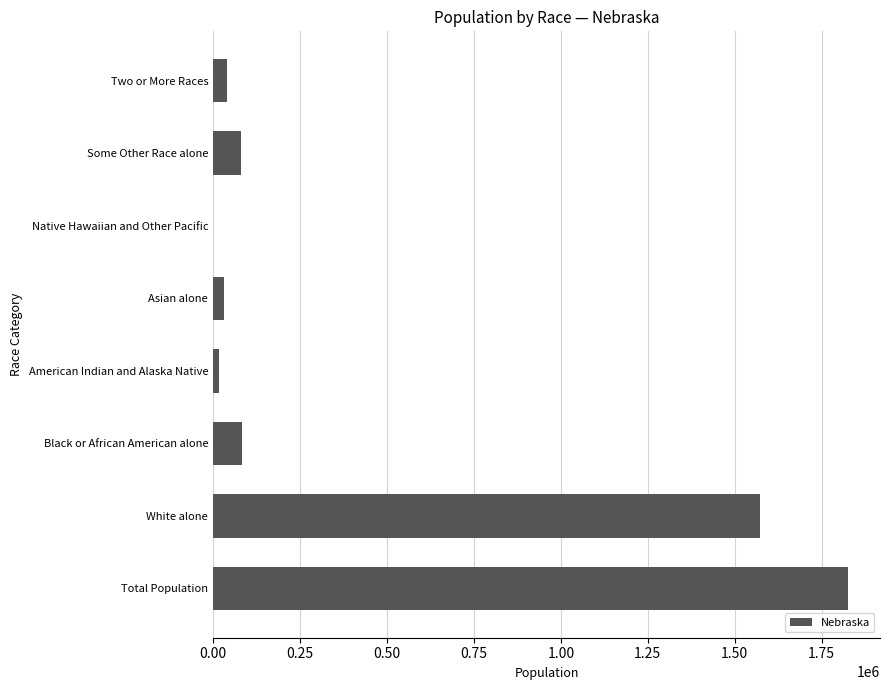

What is the greatest value displayed?

1826341